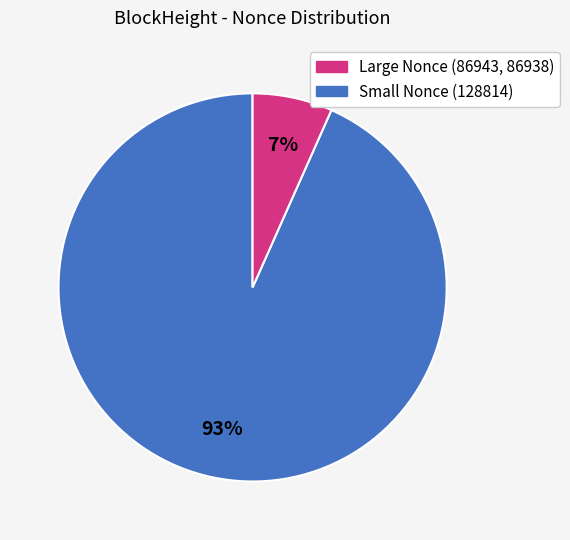

Does any single category account for the majority?

Yes